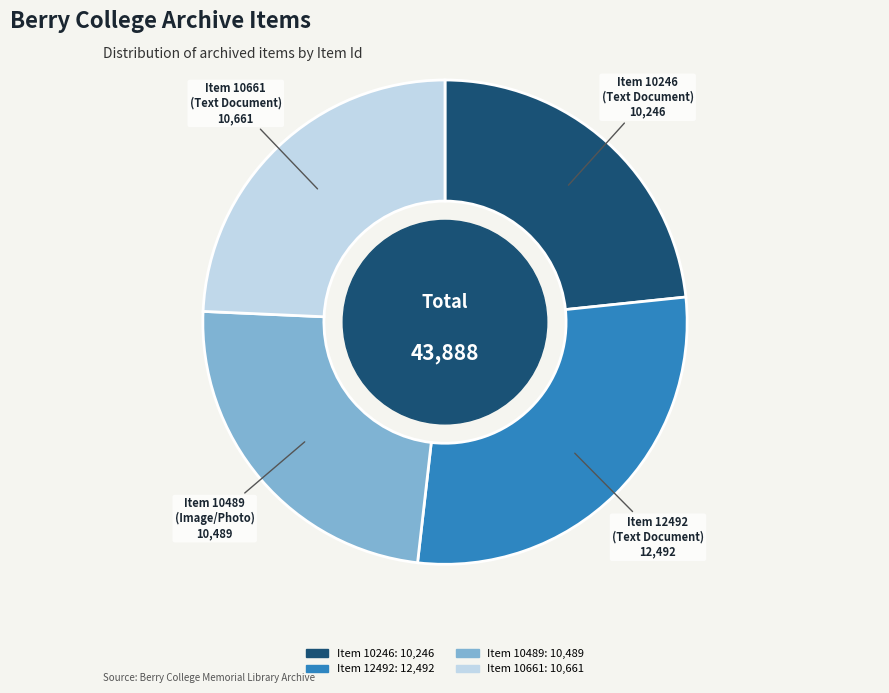

Is there any slice that represents more than half of the pie?

No